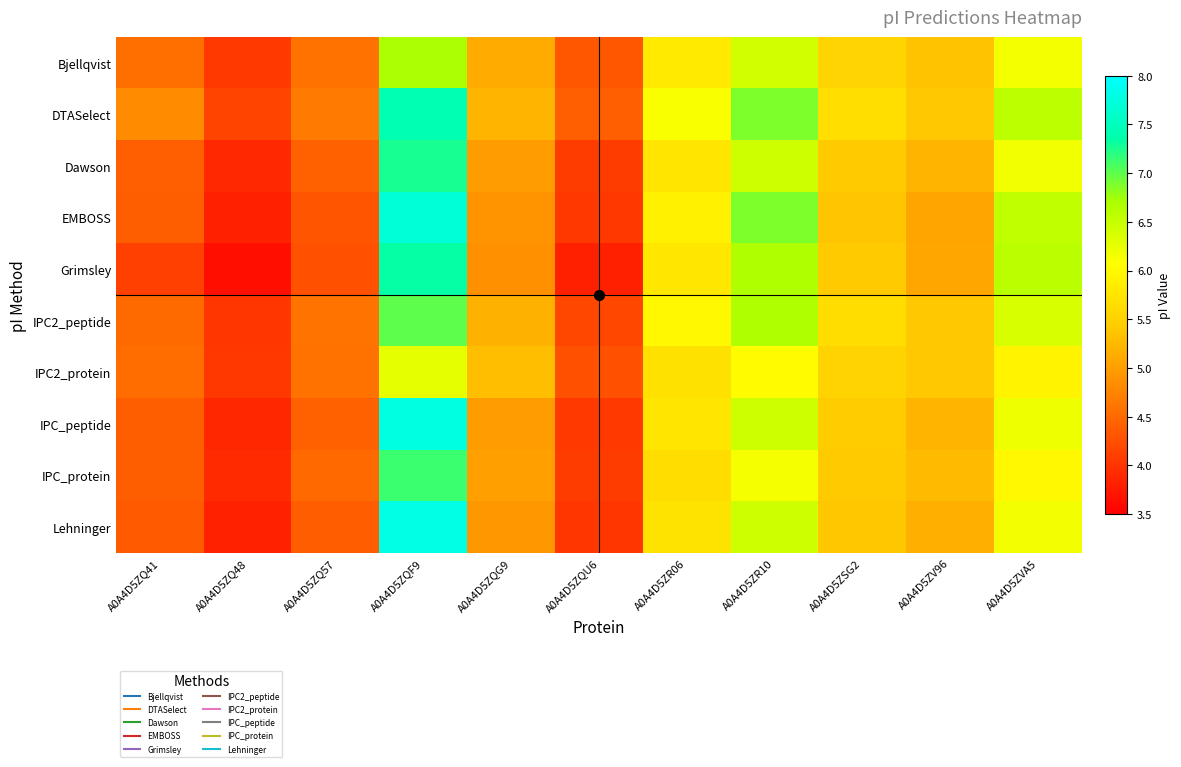

Which has a higher value, A0A4D5ZQ41 or A0A4D5ZQG9?

A0A4D5ZQG9